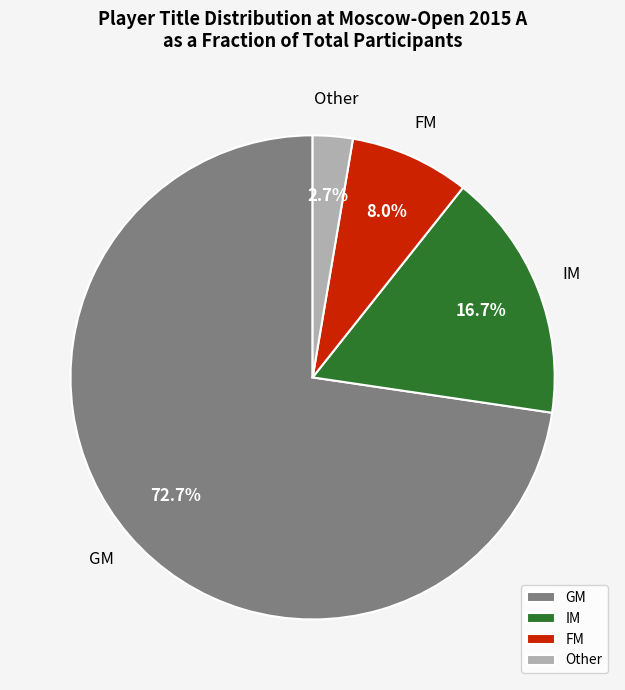

The Other slice represents 16% of the pie. True or false?

False